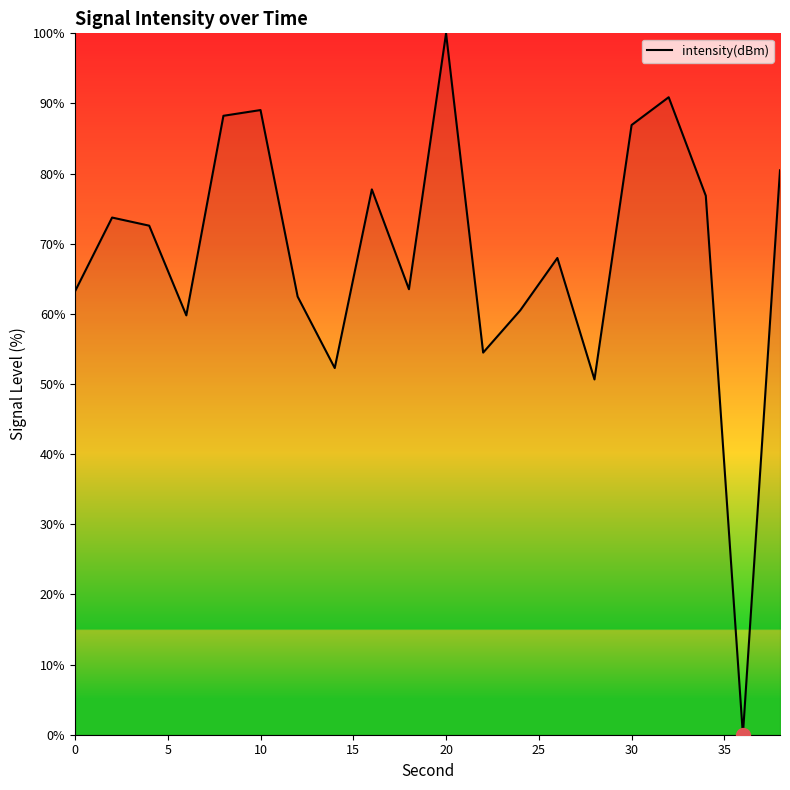

What is the greatest value displayed?

100.0